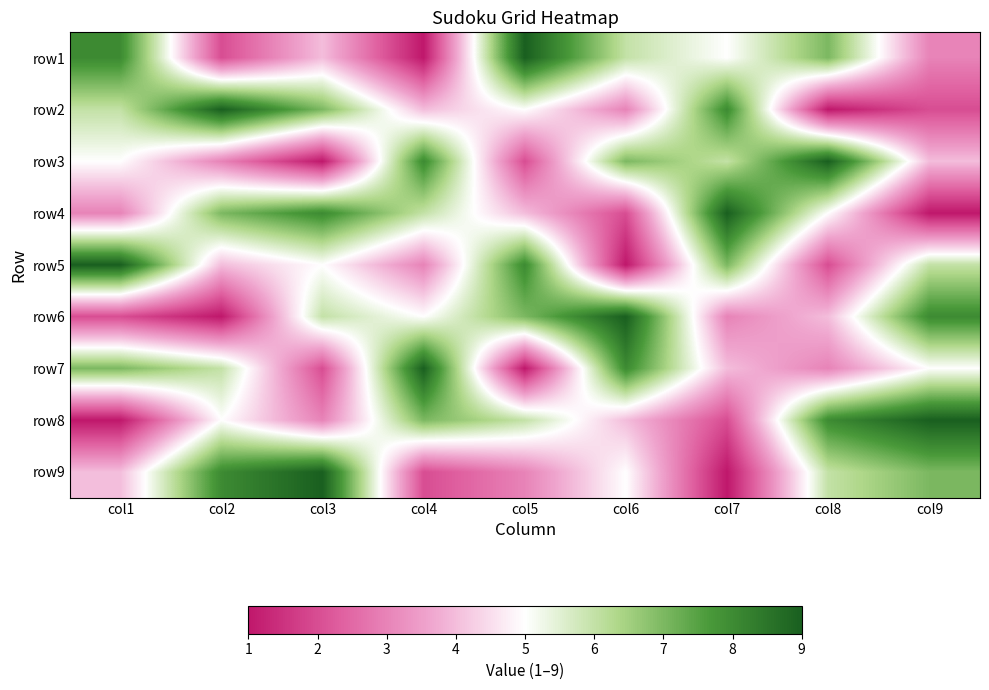

Count the row7 values in the range 3 to 7.

5